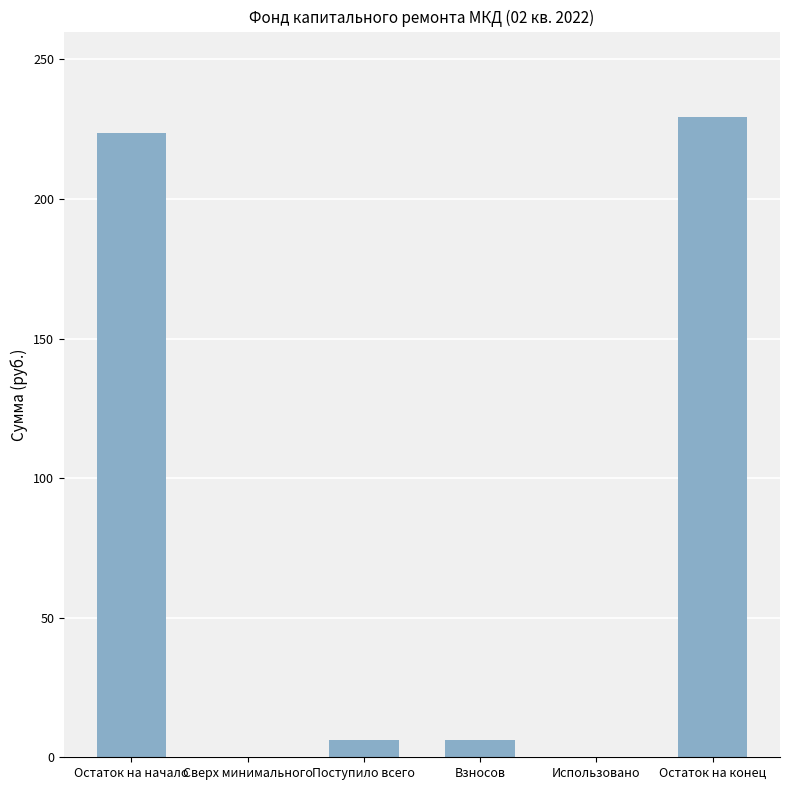

The chart shows a value of 0.0 at Использовано. True or false?

True